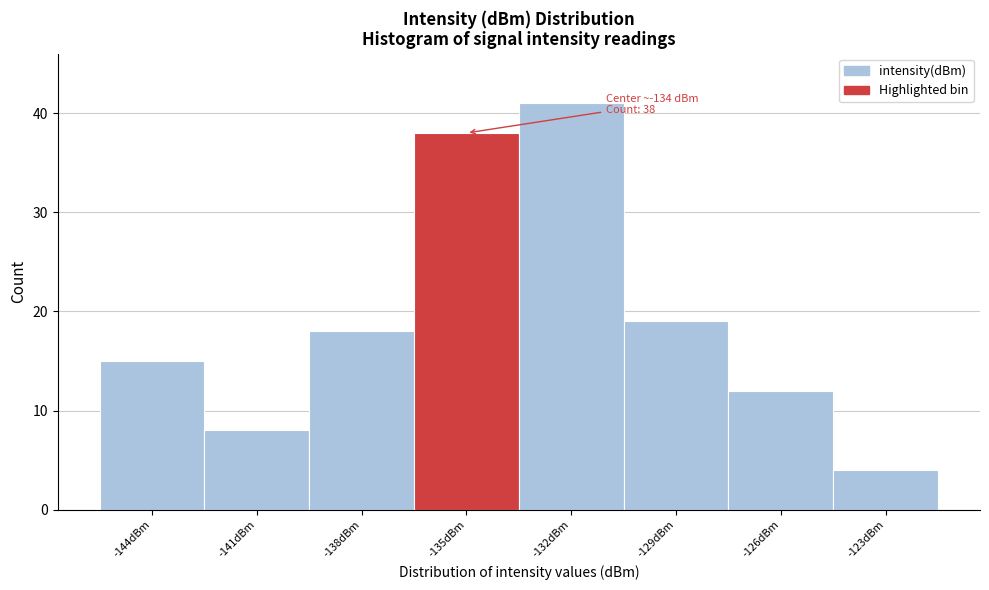

Reading left to right, transcribe all the data shown in this chart.

15	8	18	38	41	19	12	4